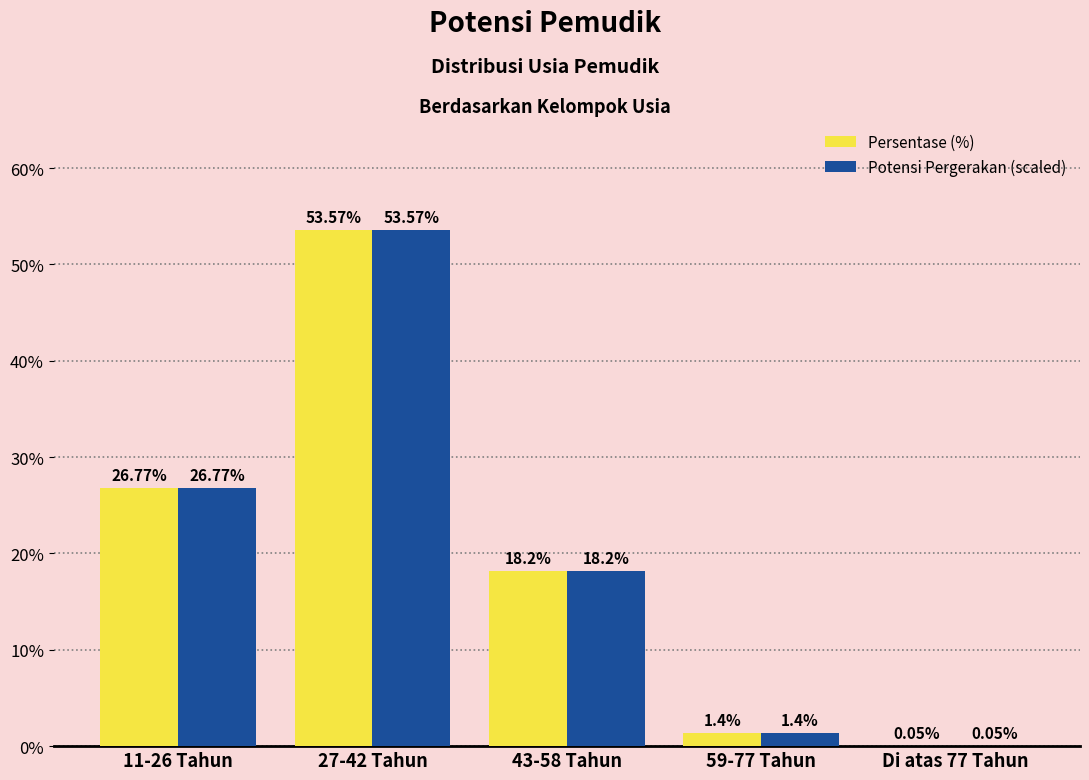

What are all the series names shown in the legend?

Persentase (%), Potensi Pergerakan (scaled)